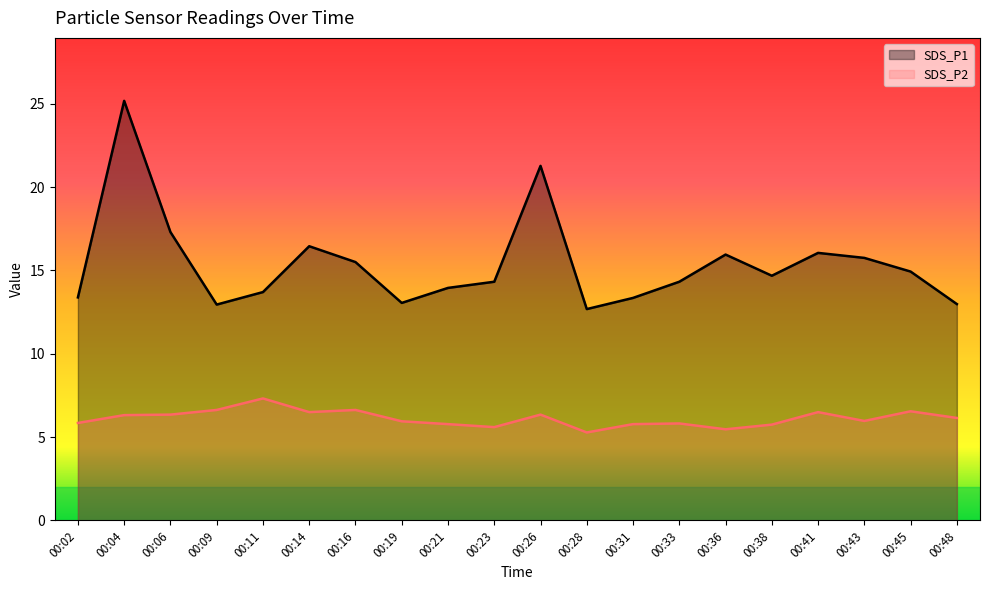

Reading right to left, transcribe all the data shown in this chart.

SDS_P1: 13.0	14.9	15.8	16.1	14.7	15.9	14.3	13.3	12.7	21.3	14.3	13.9	13.1	15.5	16.4	13.7	12.9	17.3	25.2	13.4
SDS_P2: 6.2	6.5	6.0	6.5	5.8	5.5	5.8	5.8	5.3	6.3	5.6	5.8	6.0	6.6	6.5	7.3	6.6	6.3	6.3	5.8